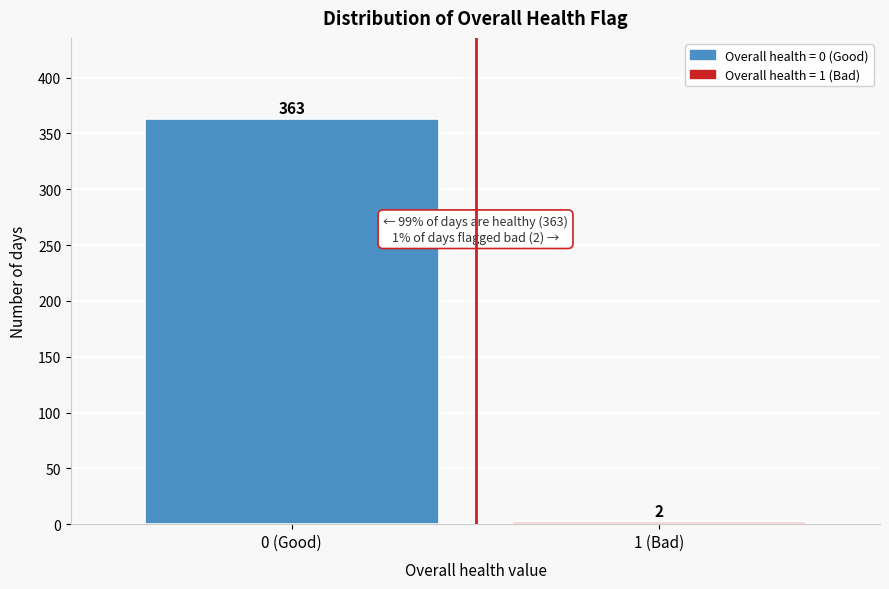

Reading right to left, transcribe all the data shown in this chart.

2	363